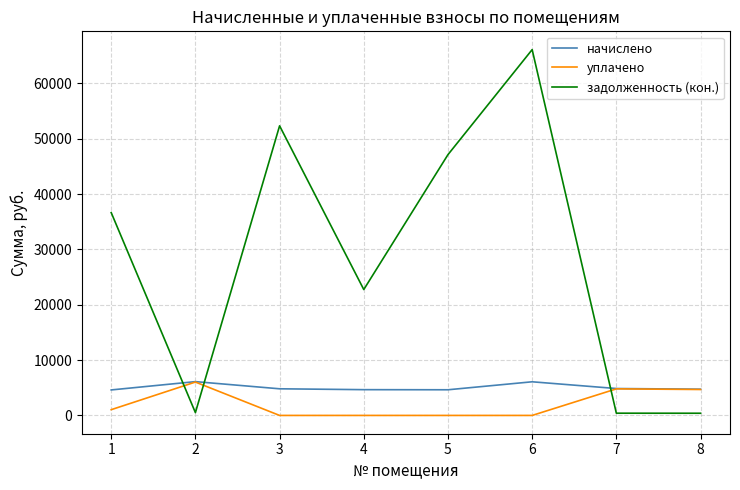

How many series are shown in this chart?

3